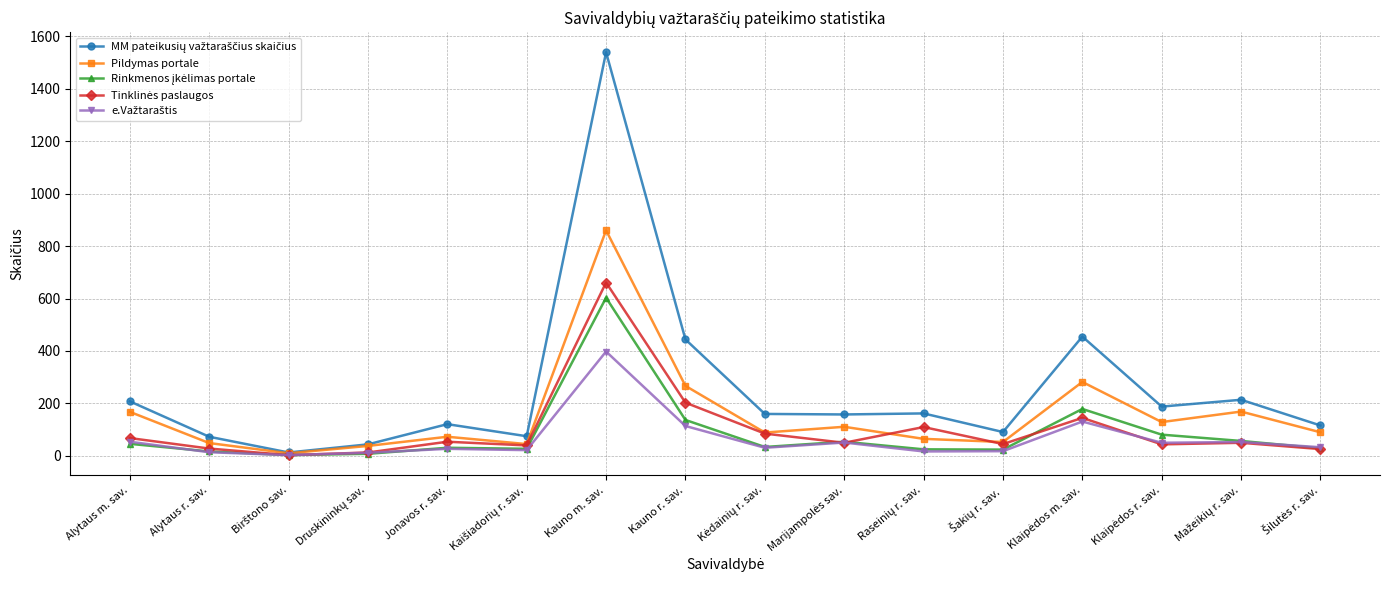

At which category is the sum across all series the highest?

Kauno m. sav.